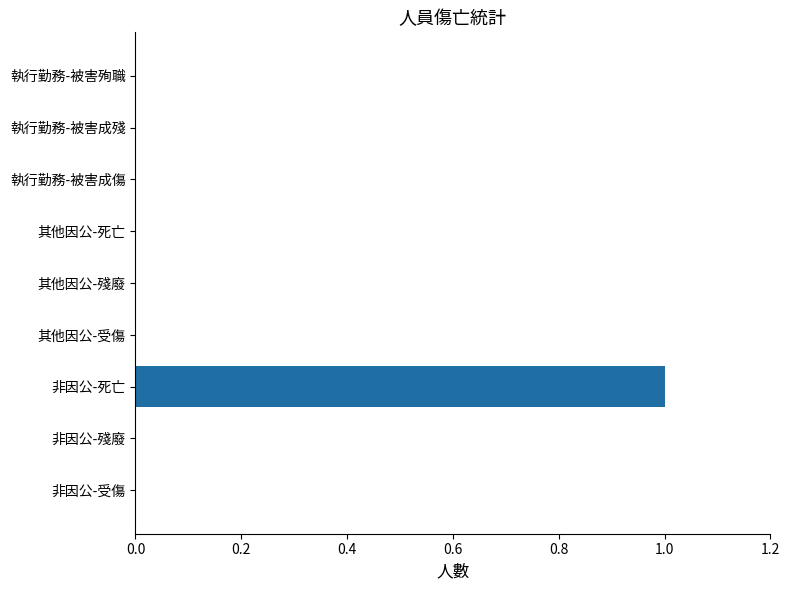

Reading top to bottom, transcribe all the data shown in this chart.

執行勤務-被害殉職=0	執行勤務-被害成殘=0	執行勤務-被害成傷=0	其他因公-死亡=0	其他因公-殘廢=0	其他因公-受傷=0	非因公-死亡=1	非因公-殘廢=0	非因公-受傷=0